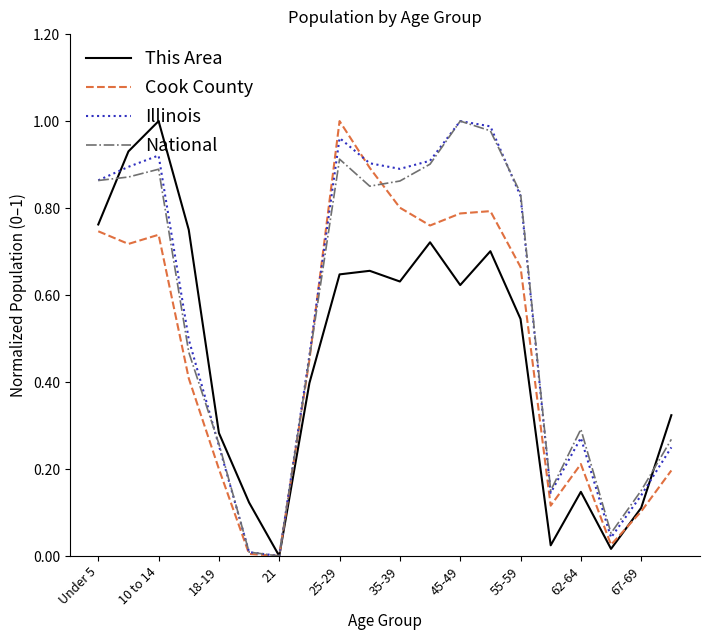

Is the value of Illinois at 10 to 14 greater than the value of Cook County at 55-59?

Yes